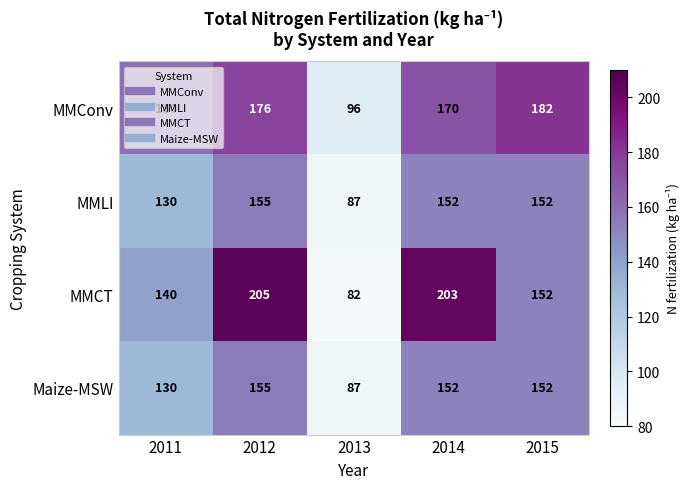

Which series changed the most between 2013 and 2015?

MMConv